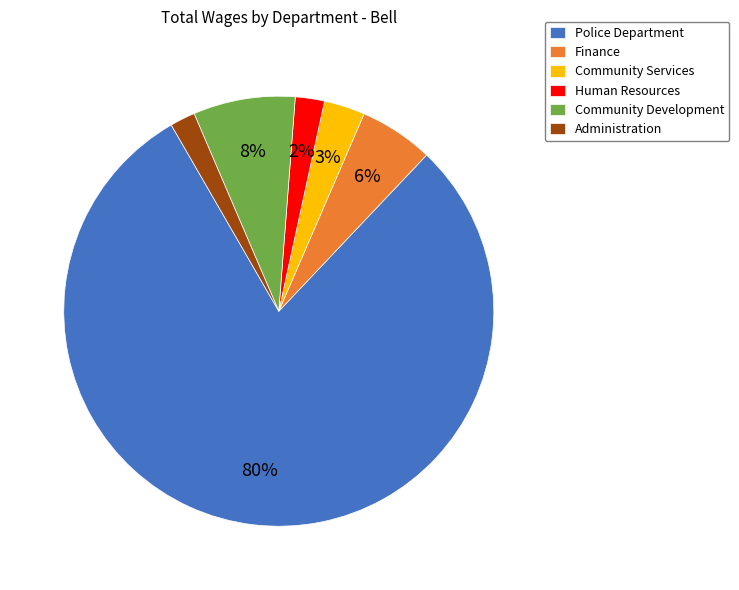

To the nearest percent, what is the average slice percentage?

17%